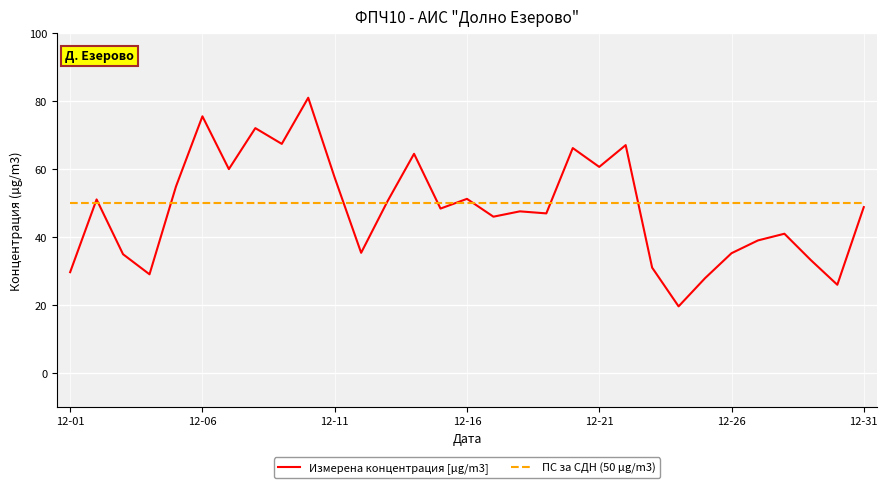

List the series in order of their peak value, highest first.

Измерена концентрация [µg/m3], ПС за СДН (50 µg/m3)